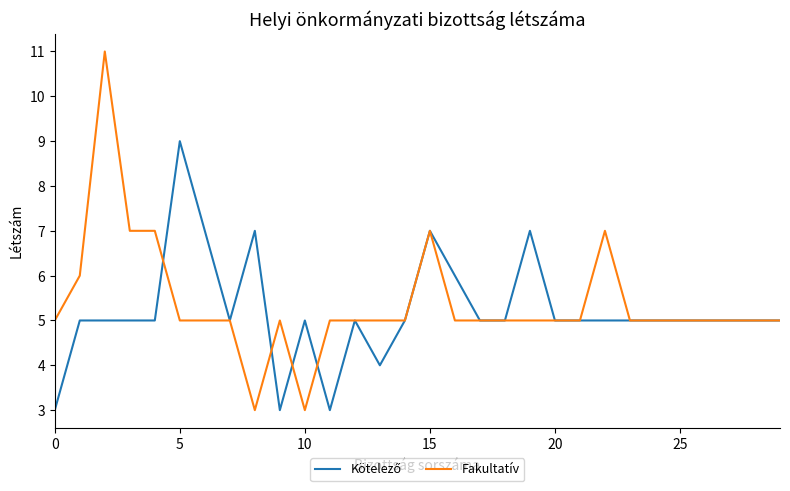

What is the lowest value of the Fakultatív series?

3